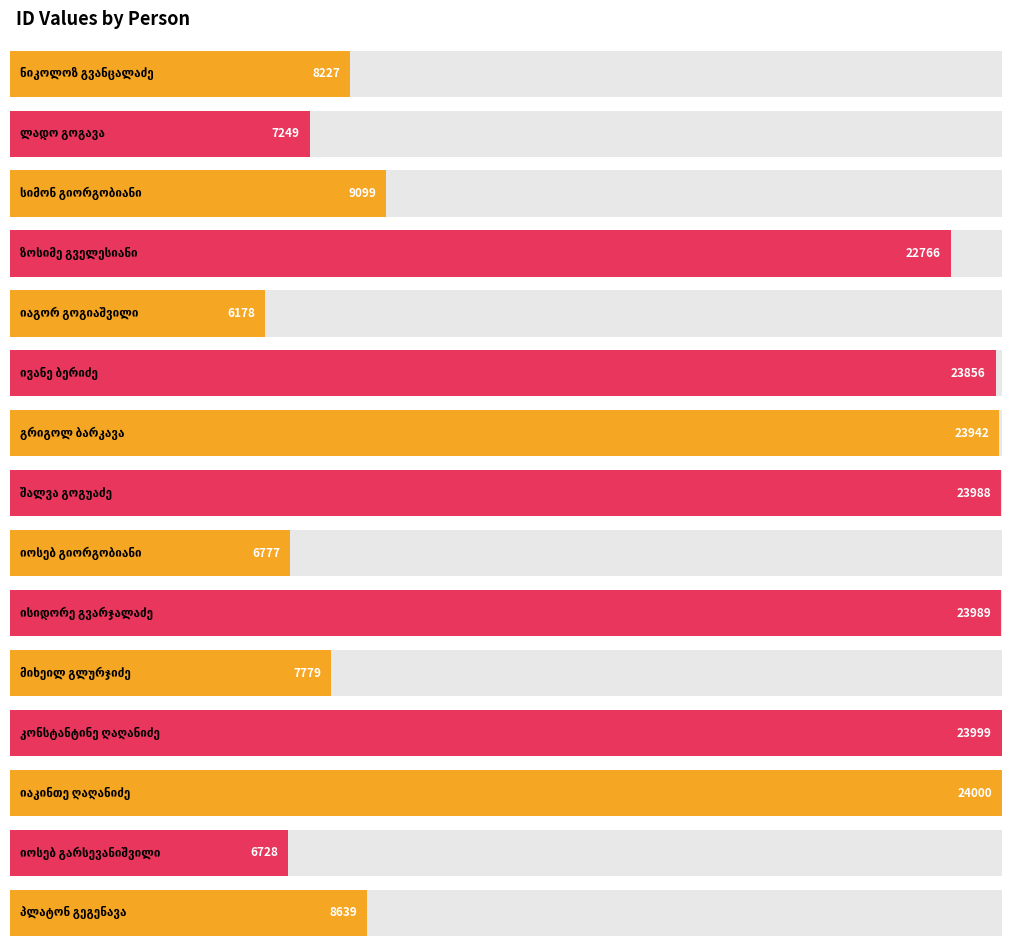

What is the change in value from ნიკოლოზ გვანცალაძე to ზოსიმე გველესიანი?

+14539